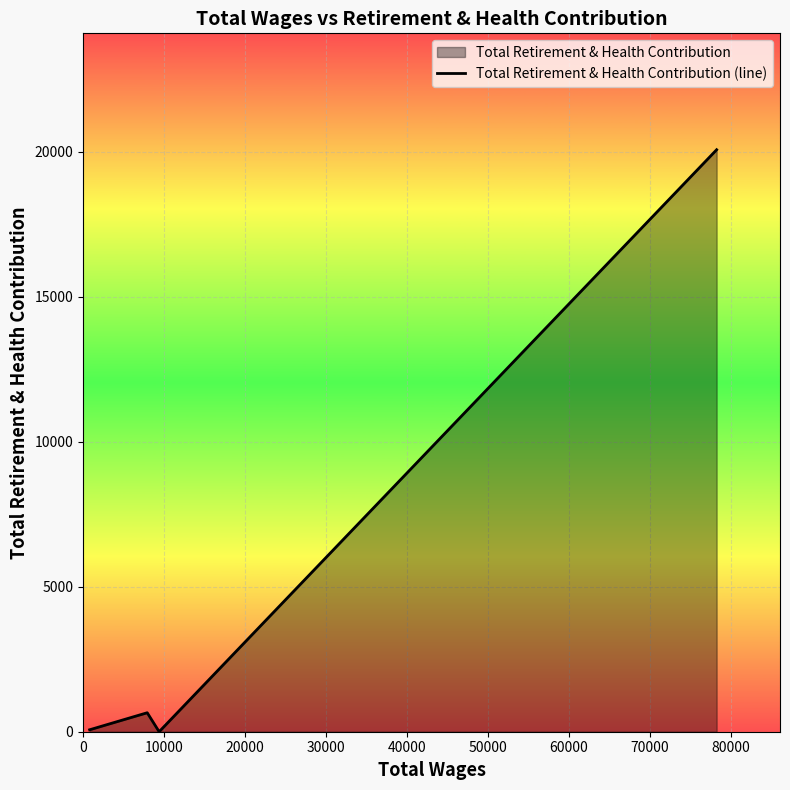

True or false: there are more than 2 points higher than both neighbors.

False